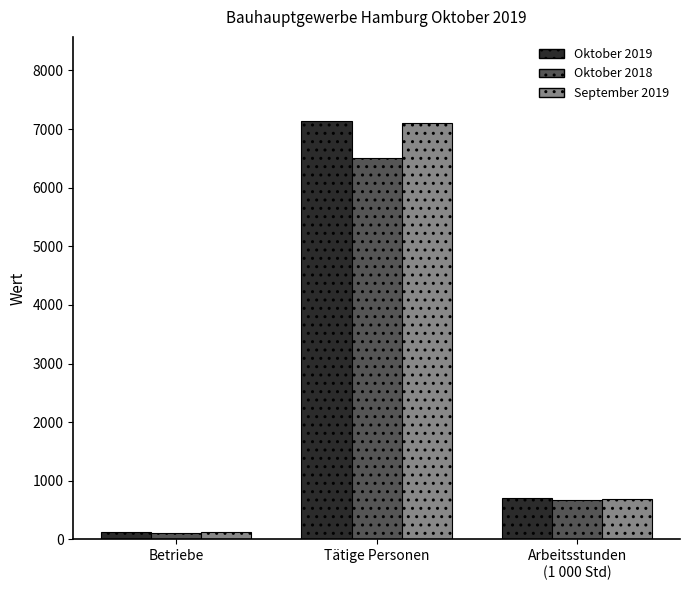

How many values in the September 2019 series exceed 692?

2